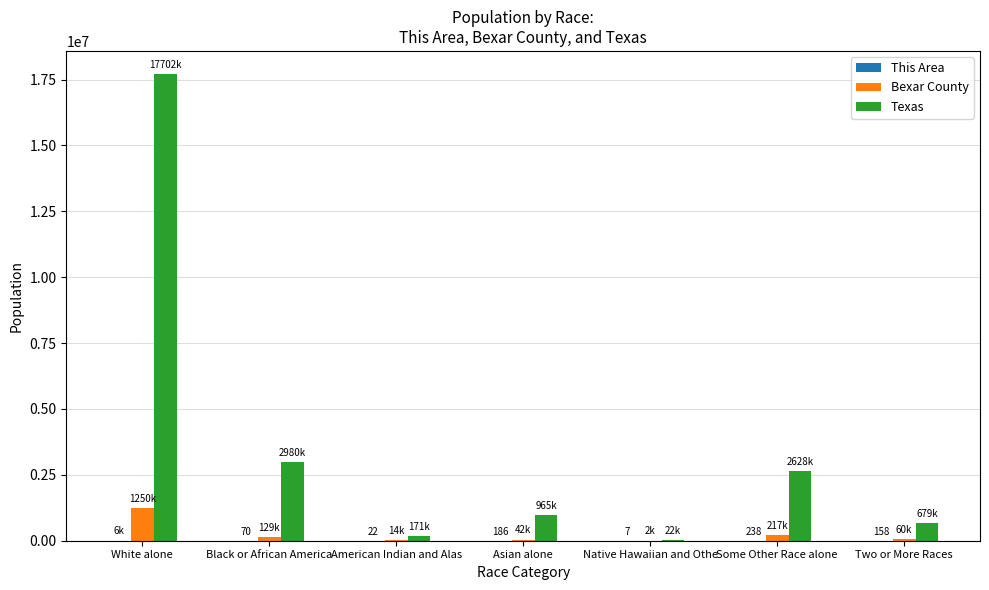

True or false: Bexar County has a value of 1250252 at White alone.

True